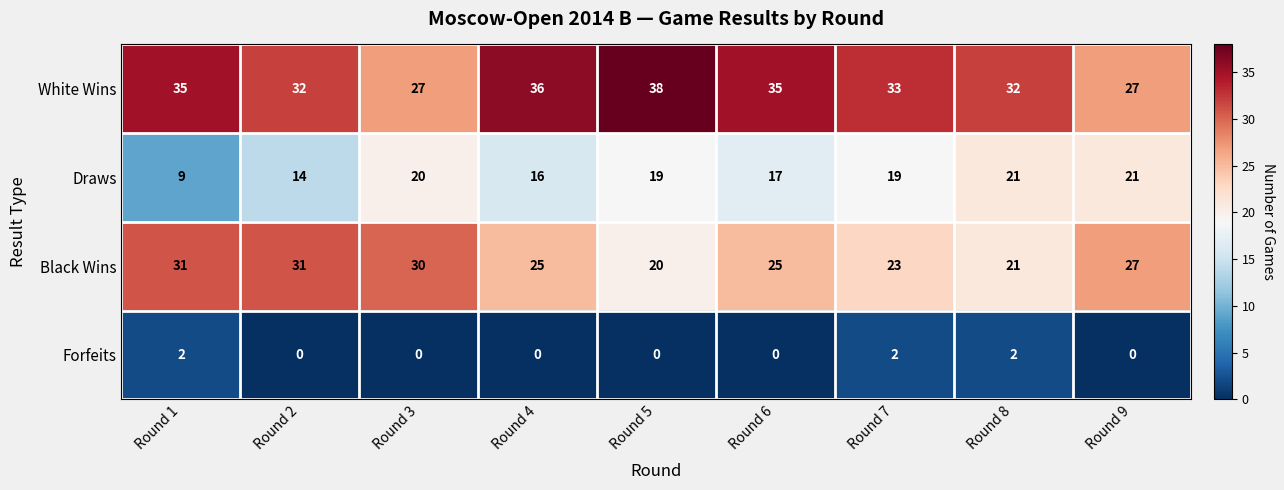

Is it true that Black Wins equals 36 at Round 8?

False